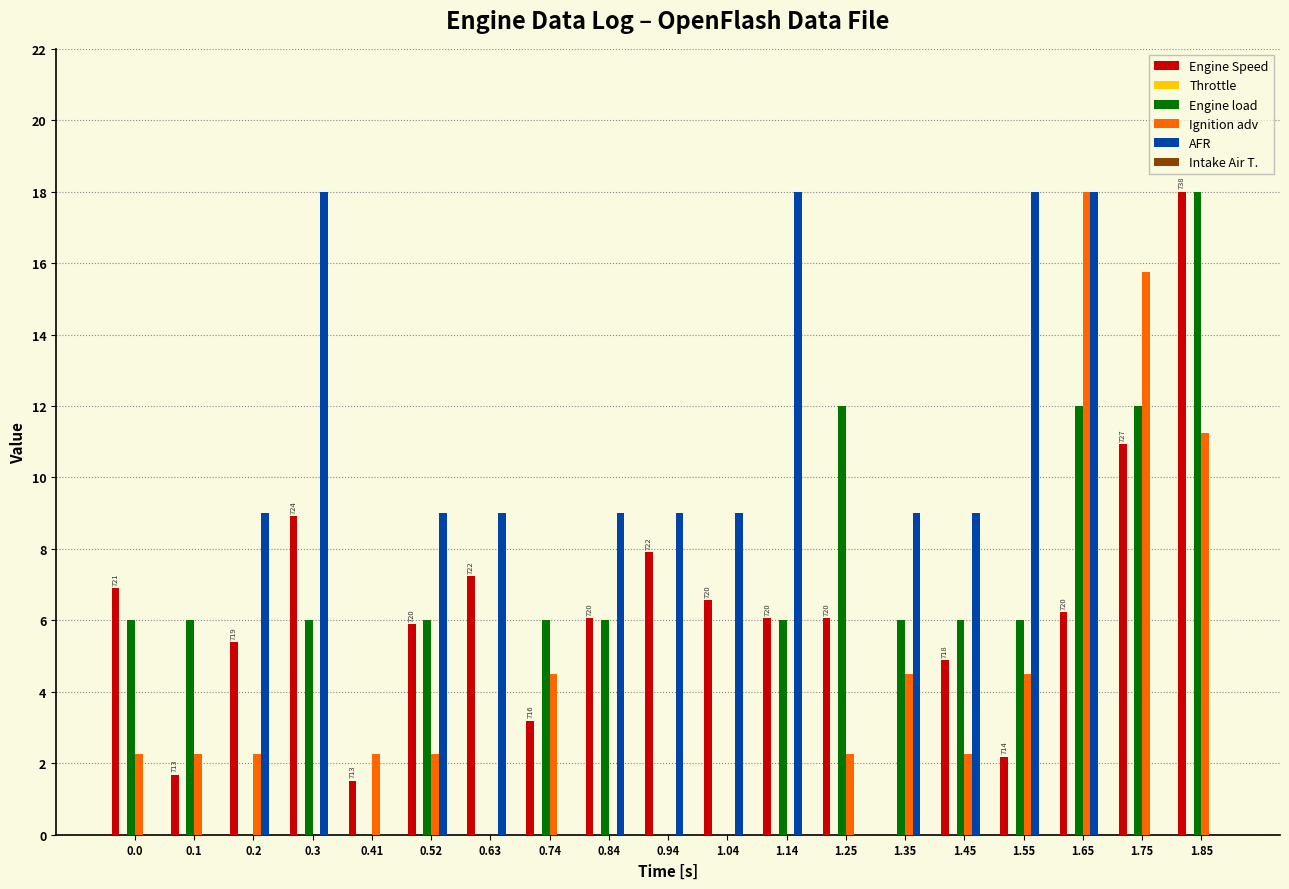

The value of Engine Speed at 1.14 is 6.1. True or false?

True